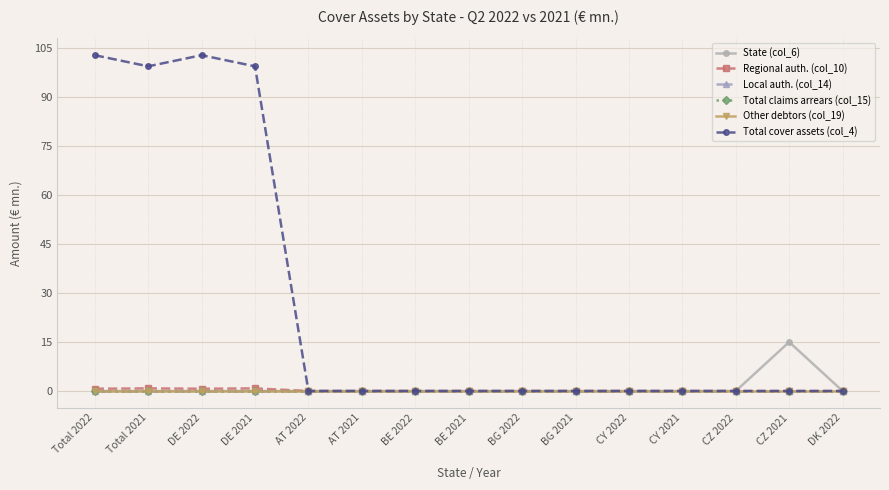

Does the chart have visible grid lines?

Yes